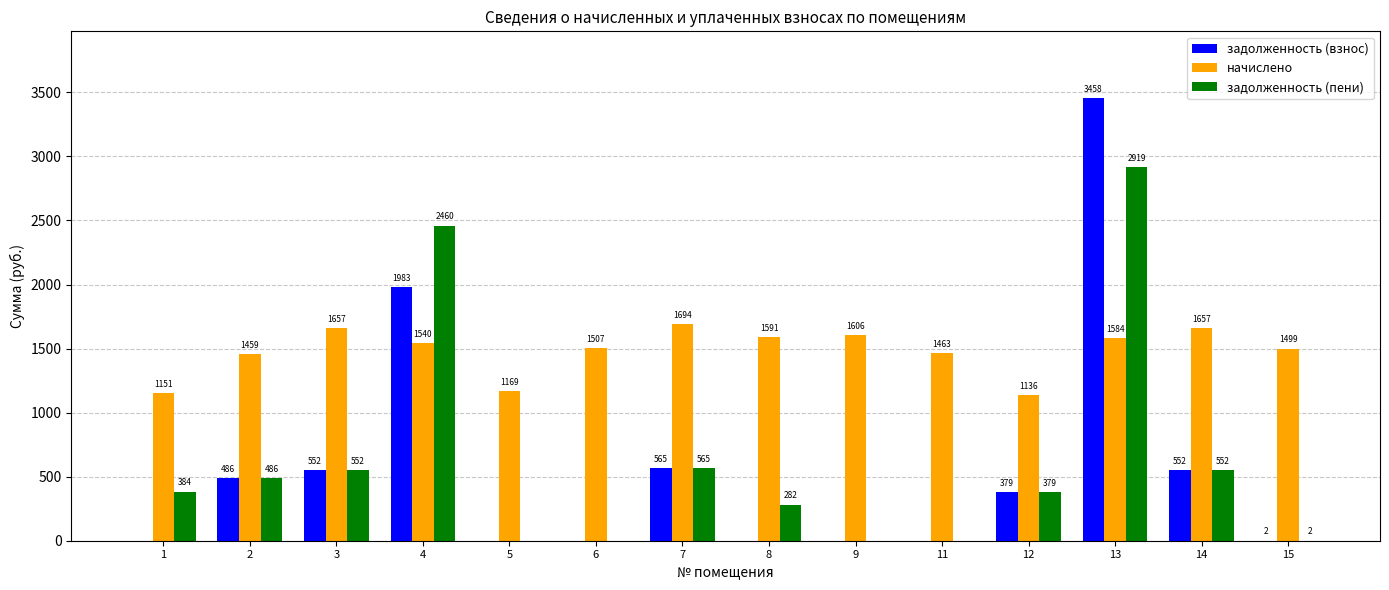

What is the maximum value for задолженность (пени)?

2919.3